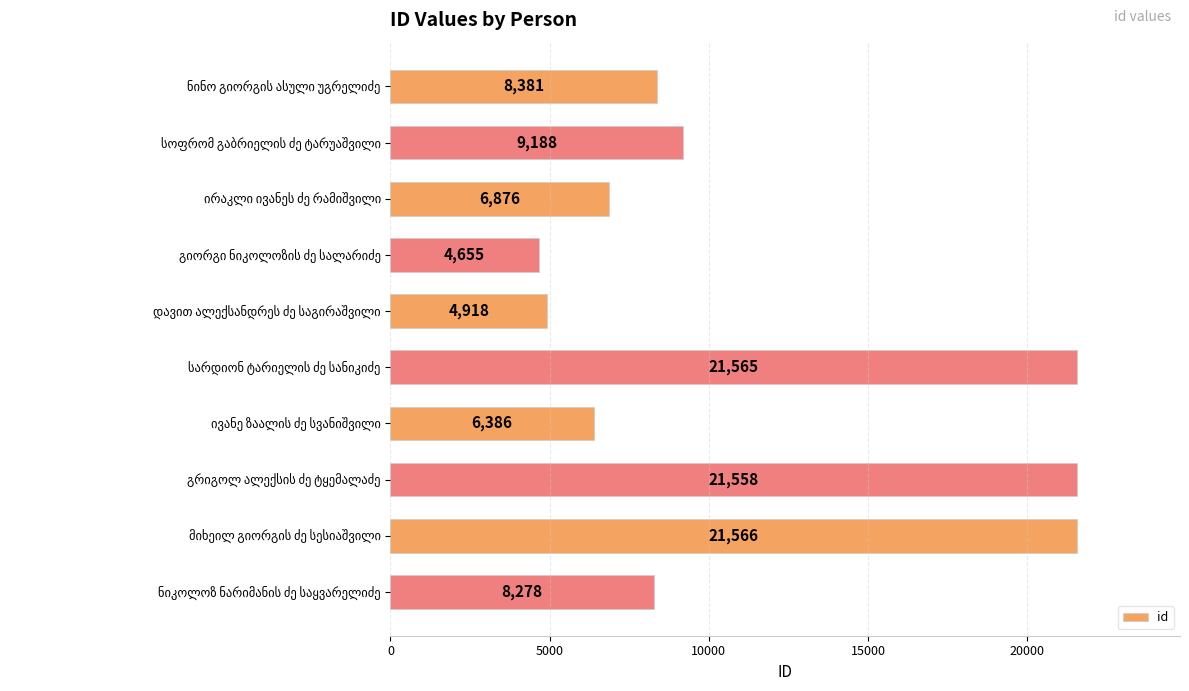

What is the minimum value shown in the chart?

4655